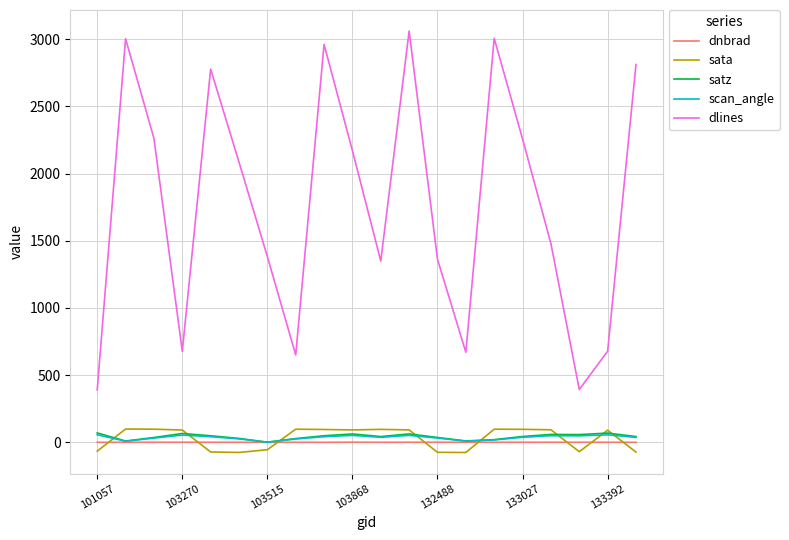

After their last crossing, which series has the higher values: sata or scan_angle?

scan_angle